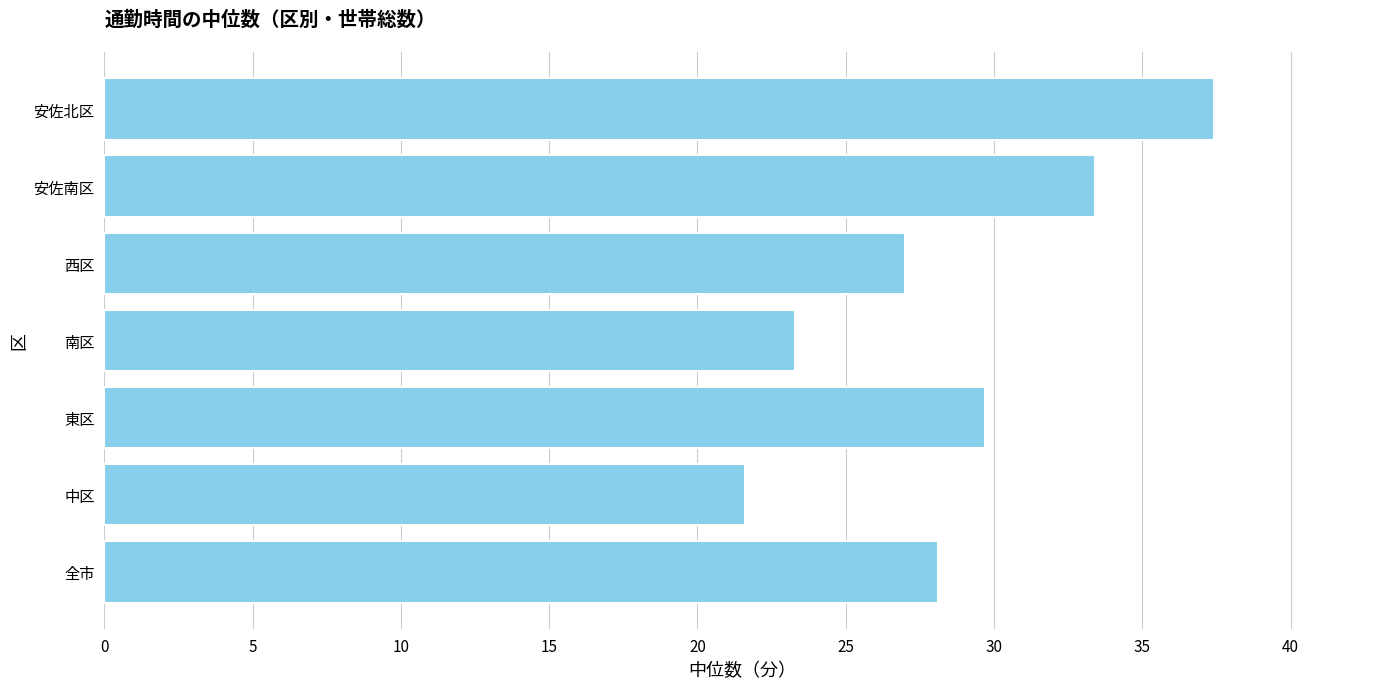

Approximately how many times larger is the value at 全市 compared to 中区?

1.3